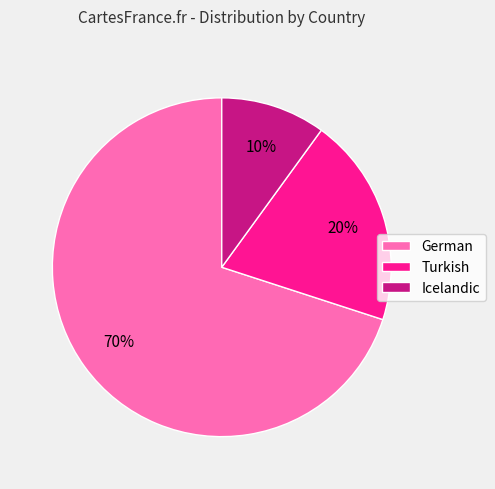

Rank the categories by value from highest to lowest.

German, Turkish, Icelandic